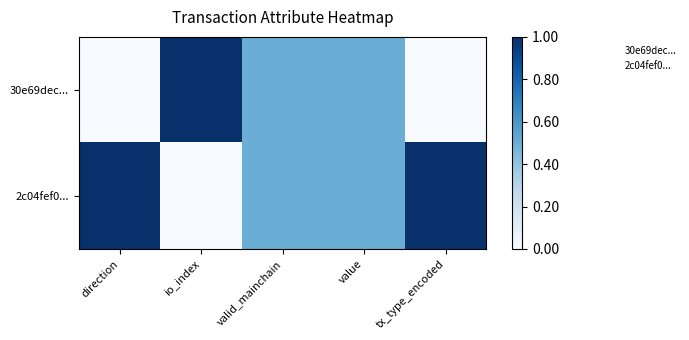

What is the total value across all series at io_index?

1.0